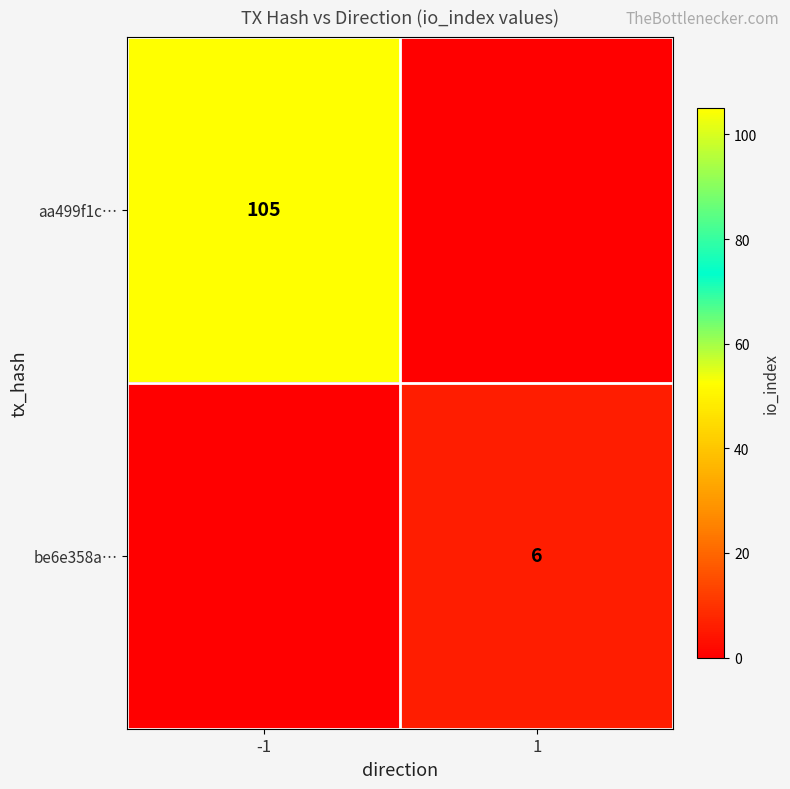

The value of be6e358a… at 1 is 6. True or false?

True